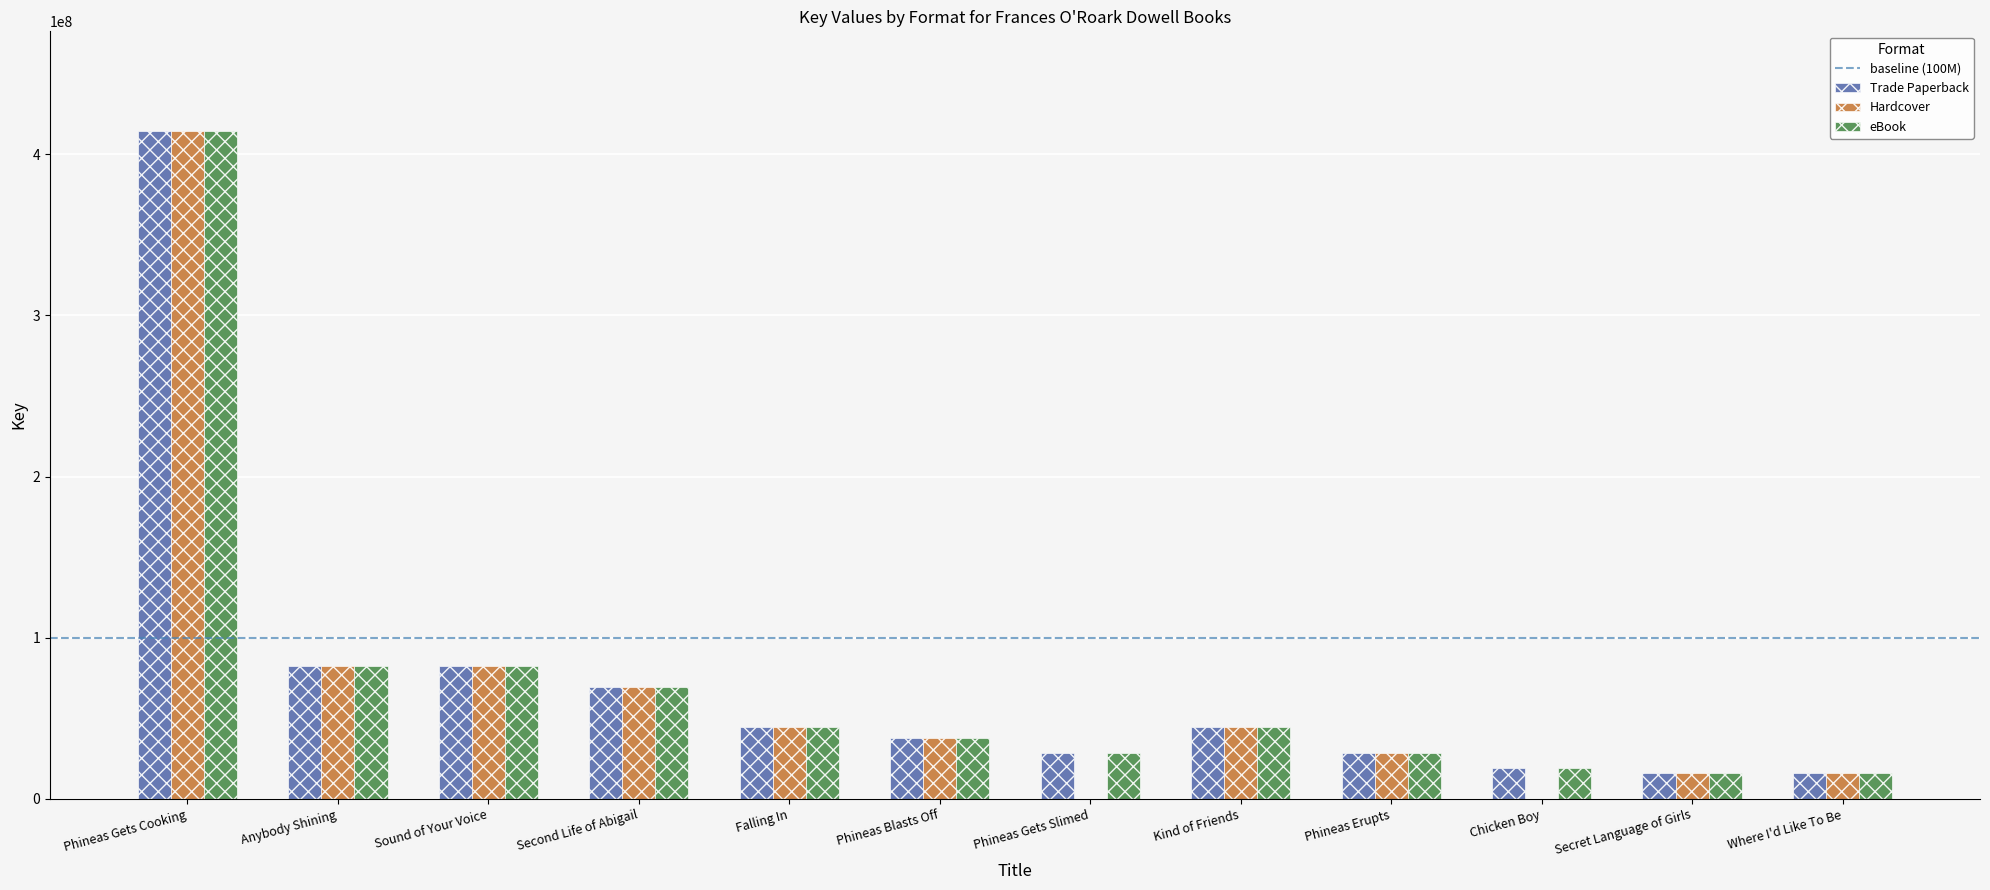

What is the highest value of the Hardcover series?

414217732